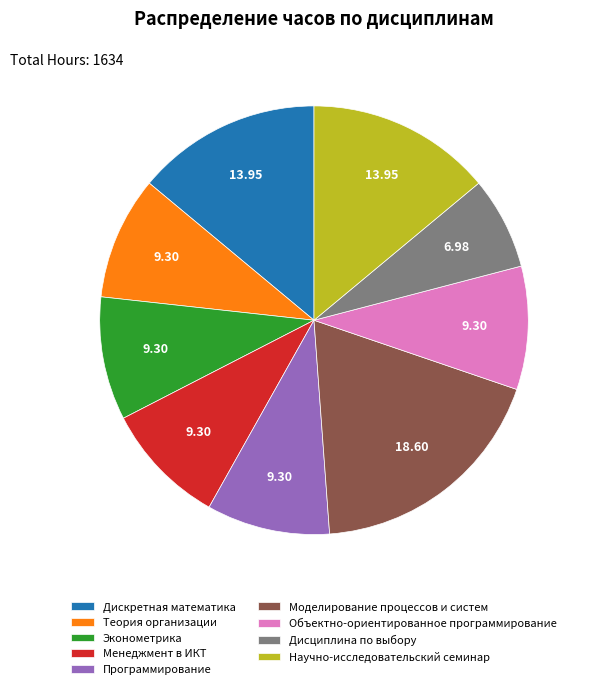

The Дискретная математика slice represents 14% of the pie. True or false?

True